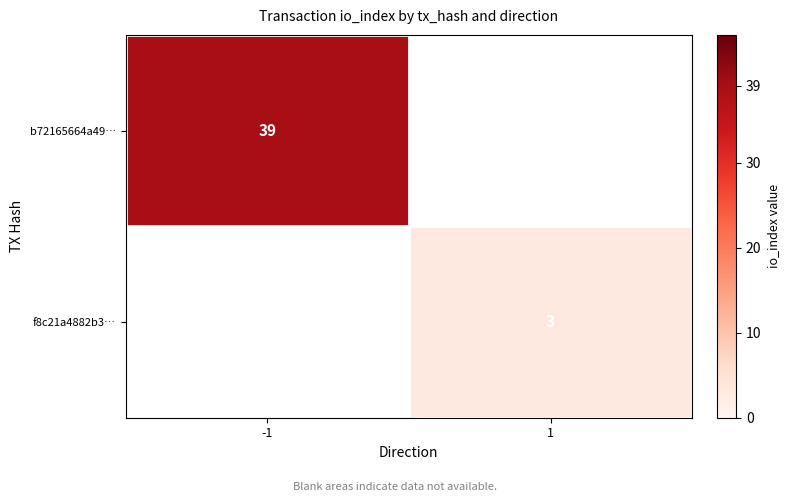

The value of f8c21a4882b3… at 1 is 3. True or false?

True